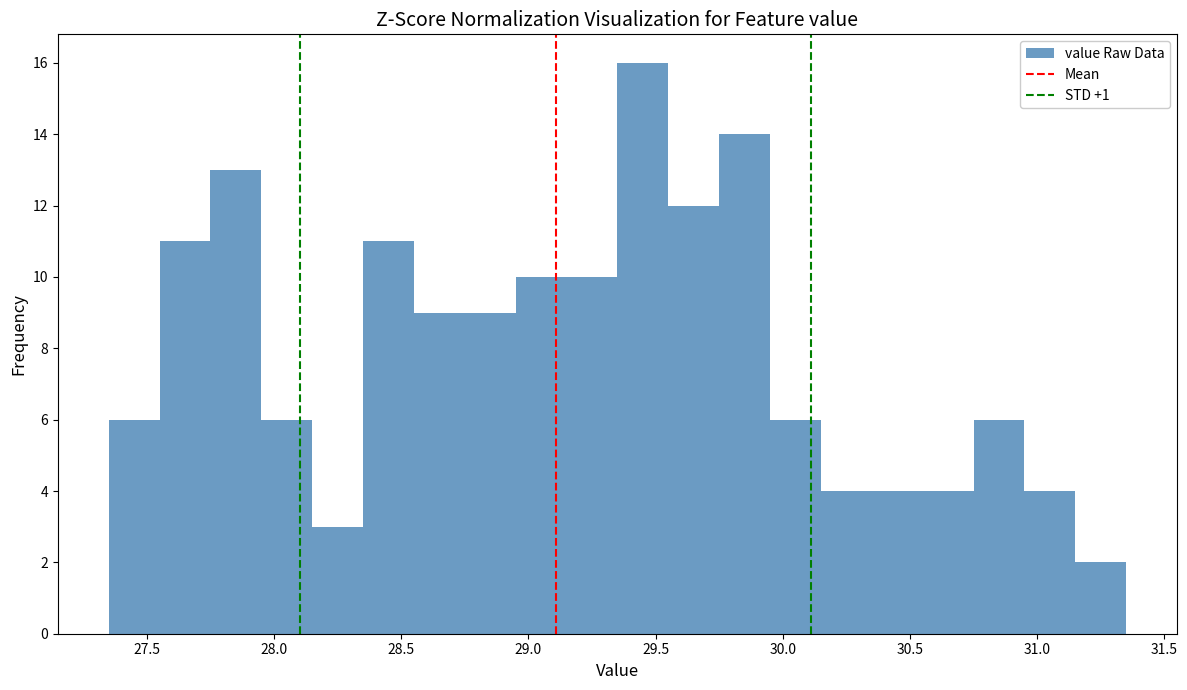

What is the height of the bar covering 29.35 to 29.55 on the x-axis? The values are not printed on the chart, so give them approximately, as read against the axis.

16